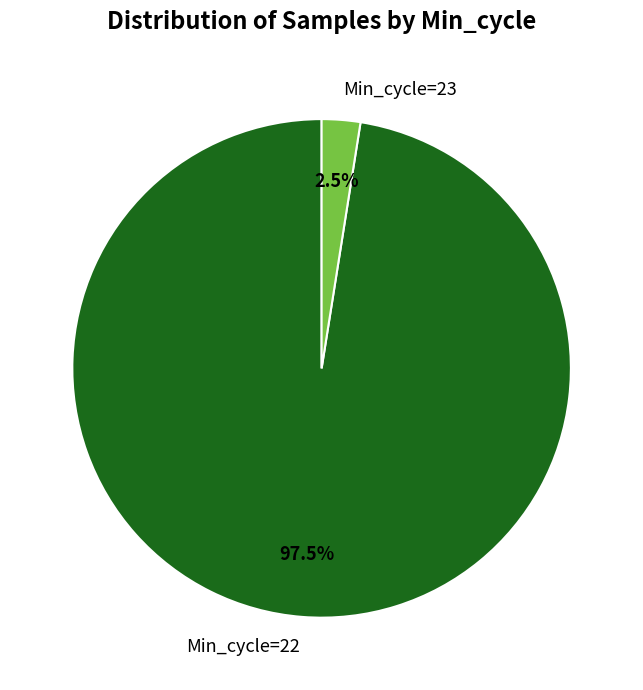

Does any single category account for the majority?

Yes